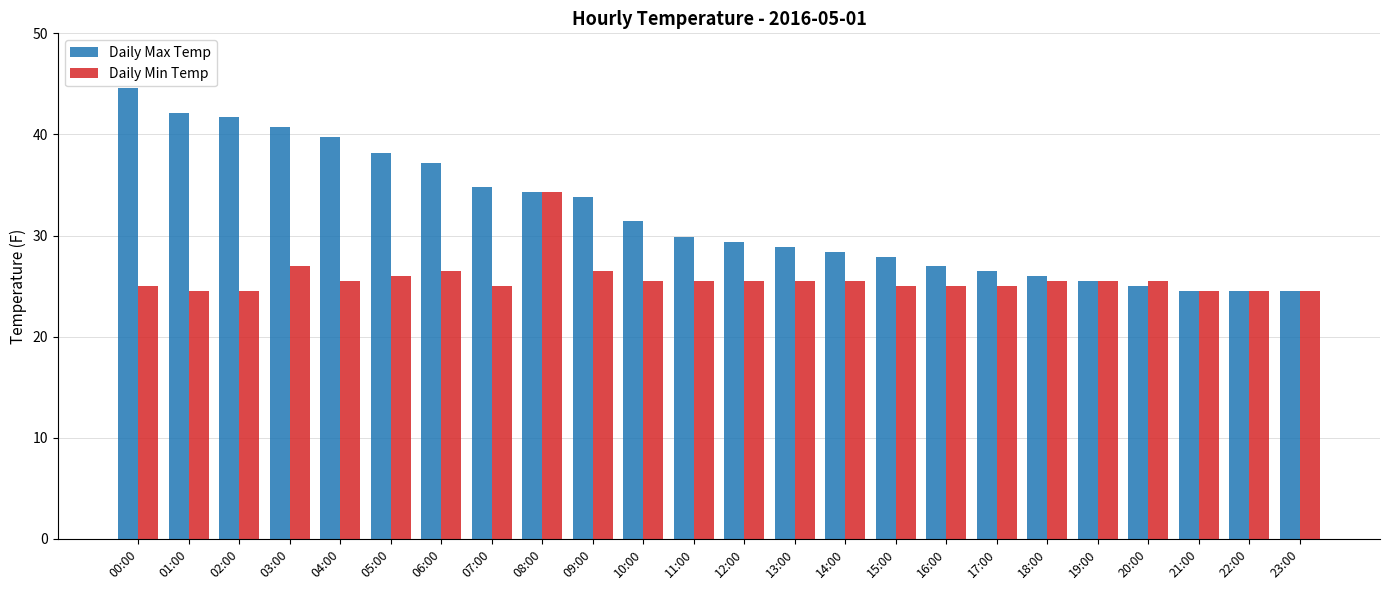

Which series changed the most between 08:00 and 20:00?

Daily Max Temp